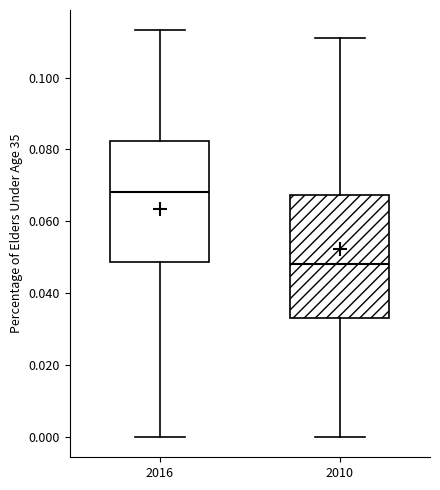

Reading left to right, transcribe this box plot: for each box, give where its median line is, the range the box spans, and where its two whiskers end, as read against the y-axis. The values are not printed on the chart, so give them approximately, as read against the axis.

2016: median 0.068, box 0.048 to 0.082, whiskers 0.000 to 0.114
2010: median 0.048, box 0.032 to 0.068, whiskers 0.000 to 0.112